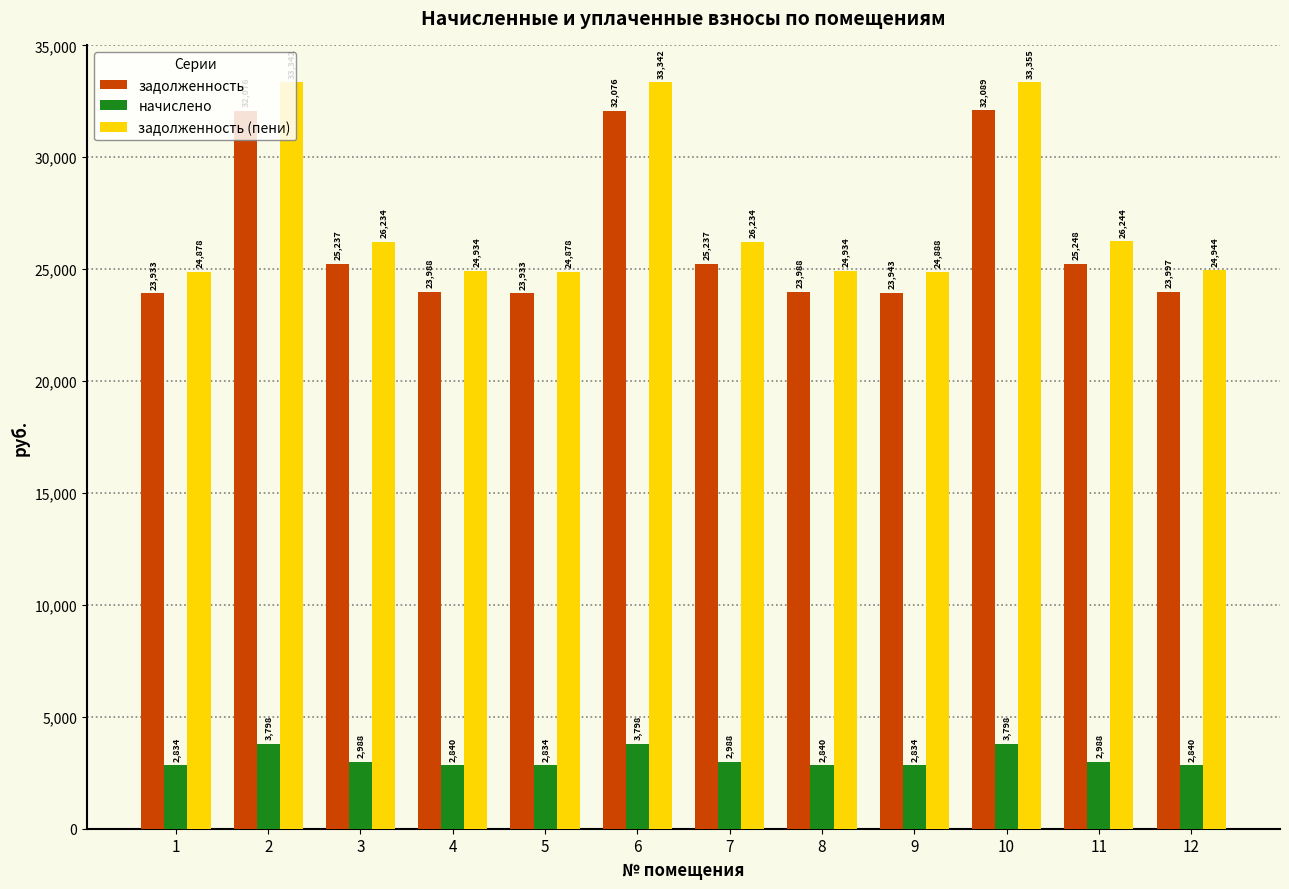

Is the value of задолженность (пени) at 4 greater than the value of задолженность at 10?

No